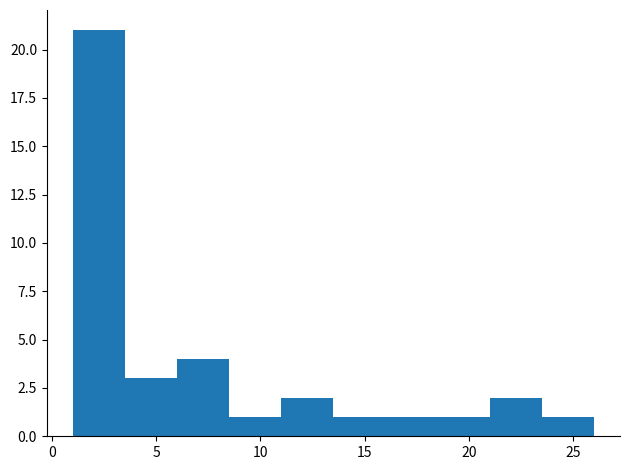

What is the height of the bar covering 6.0 to 8.5 on the x-axis? The values are not printed on the chart, so give them approximately, as read against the axis.

4